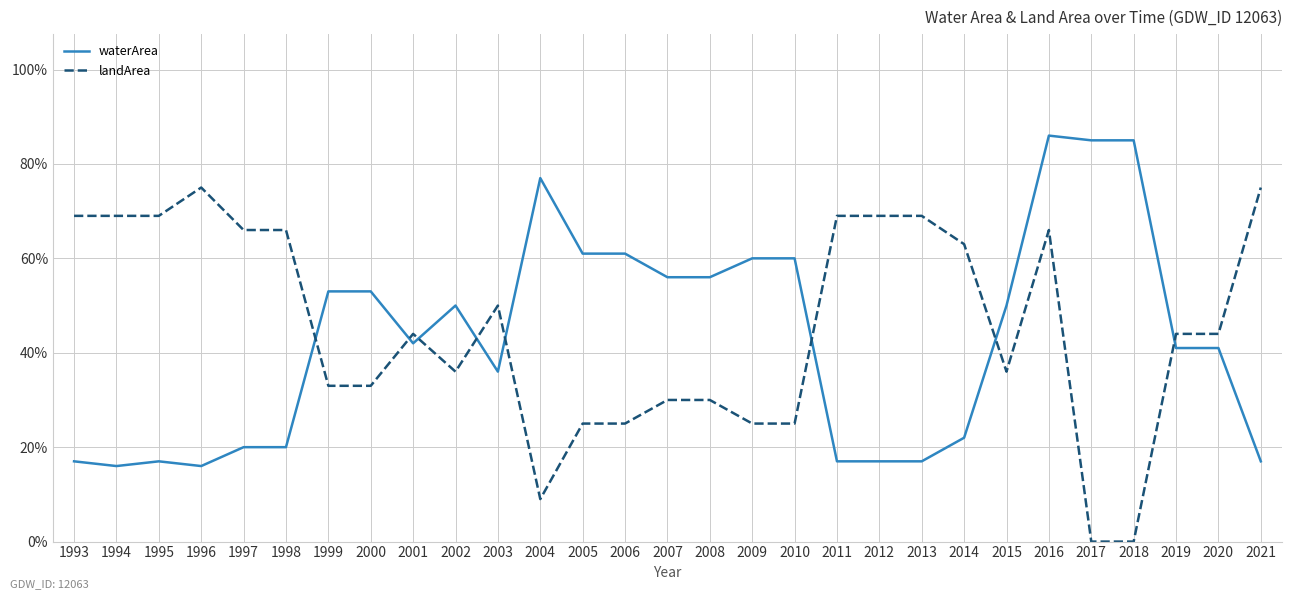

What is the difference between the landArea values at 2011 and 2004?

0.6